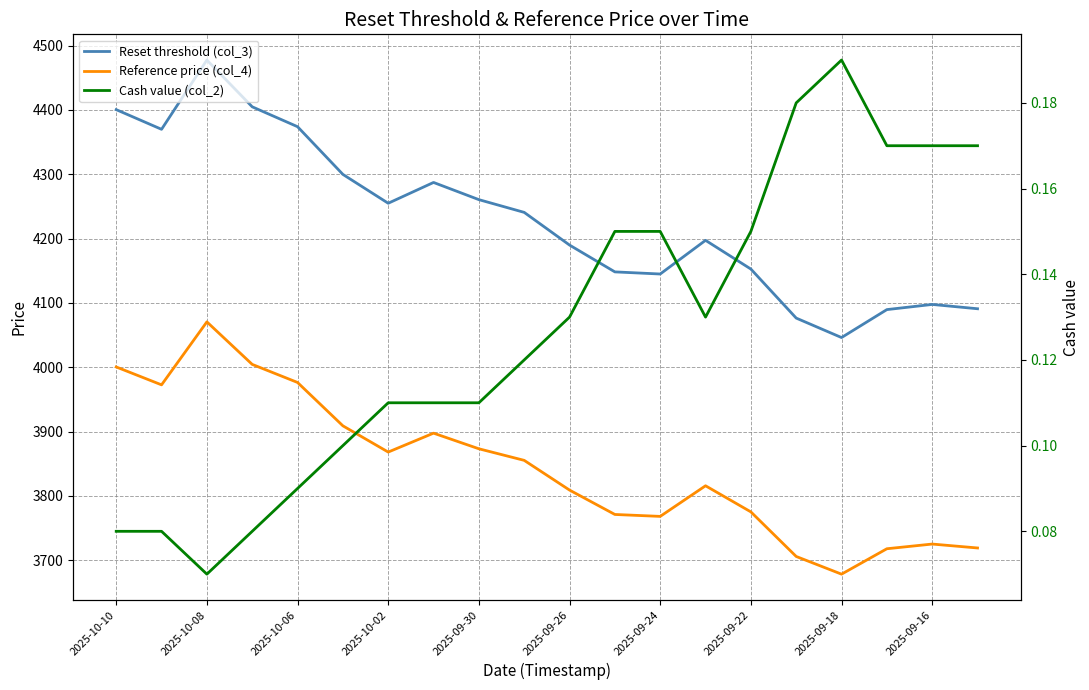

True or false: Reference price (col_4) and Reset threshold (col_3) intersect in this chart.

False